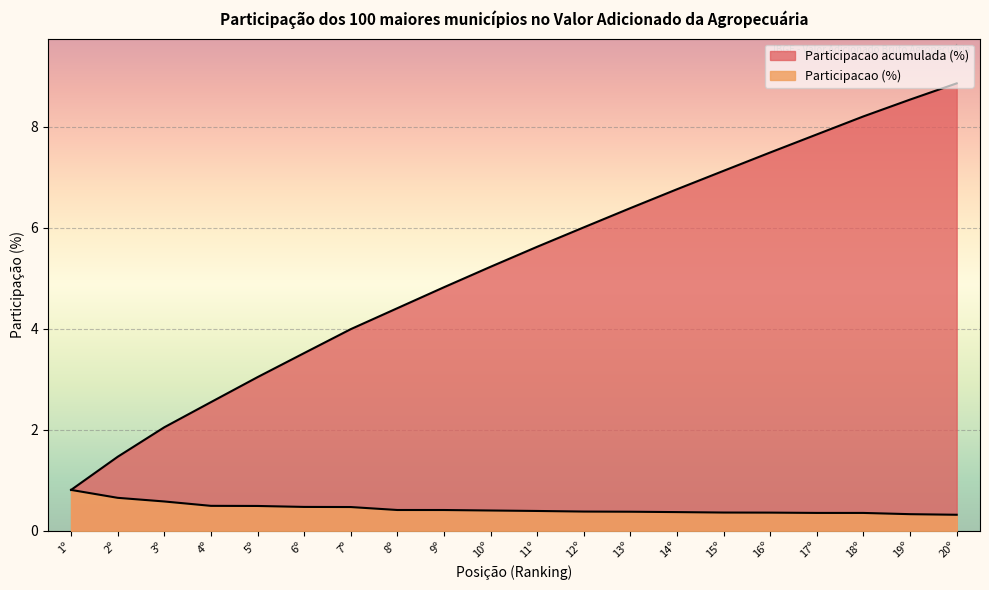

What are all the series names shown in the legend?

Participacao (%), Participacao acumulada (%)